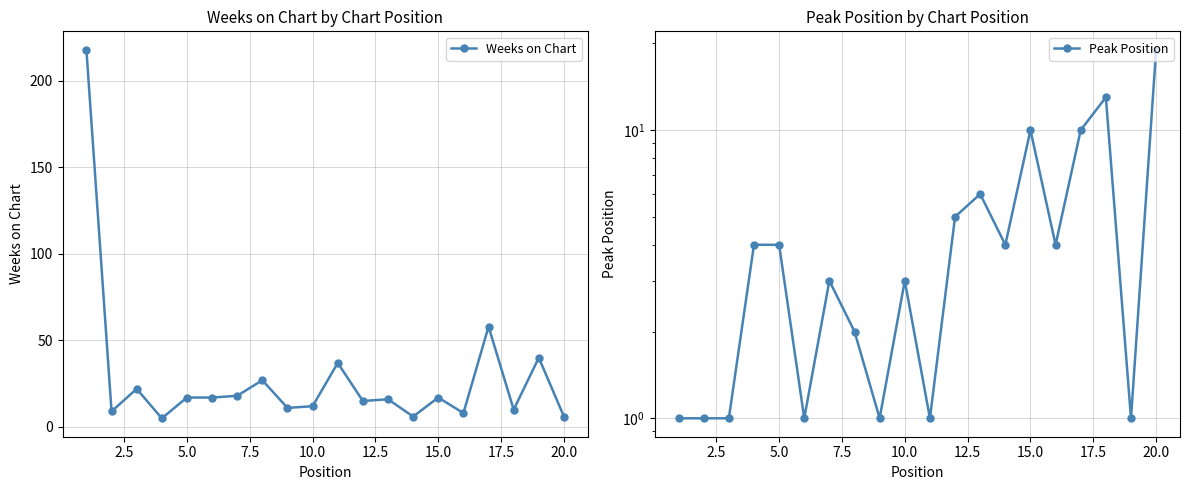

What is the value of the Peak Position point at the 13th from the left?

6